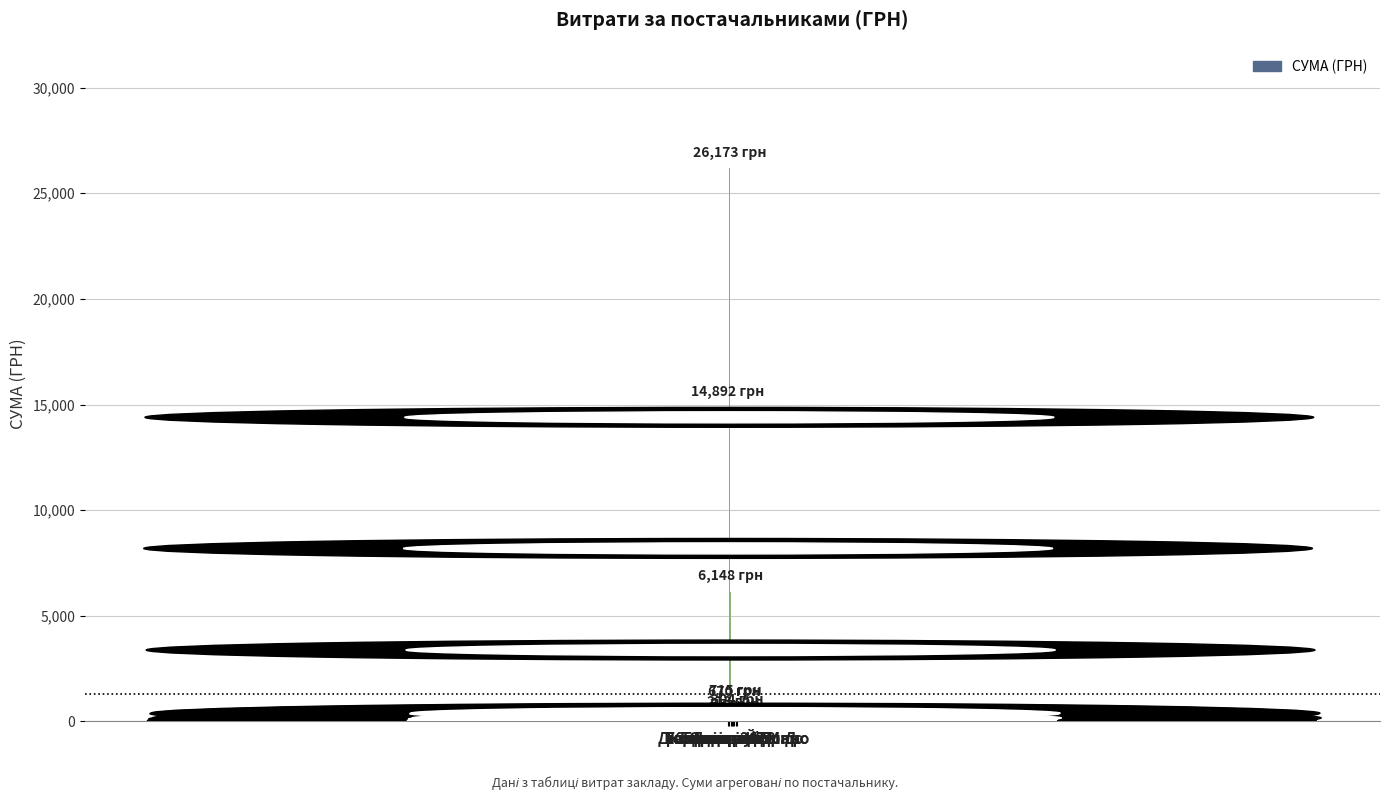

Are the bars grouped side by side (vs. stacked)?

No